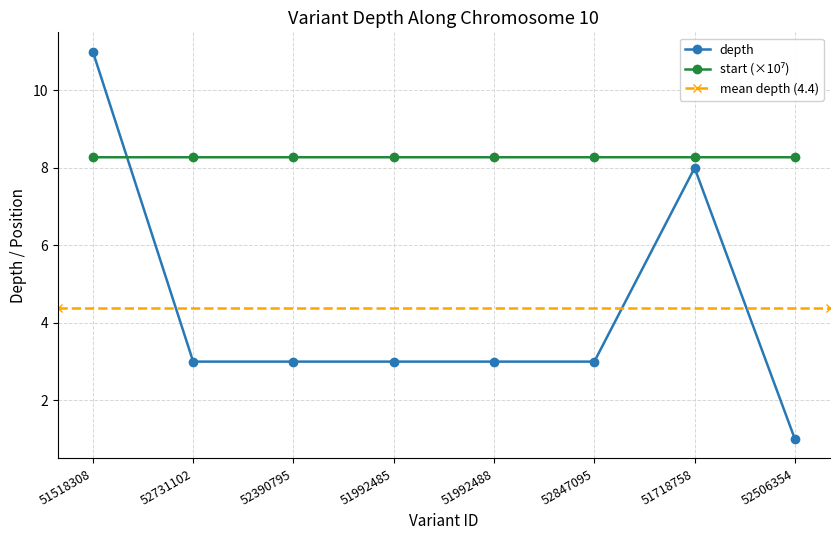

Rank the categories by depth value from highest to lowest.

51518308, 51718758, 52731102, 52390795, 51992485, 51992488, 52847095, 52506354